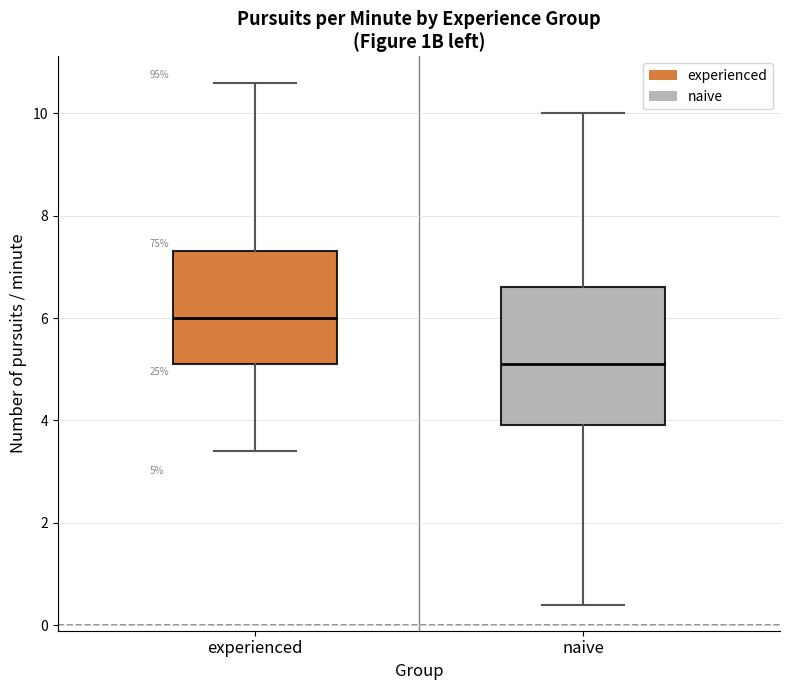

Which box is the tallest, from its lower edge to its upper edge?

naive